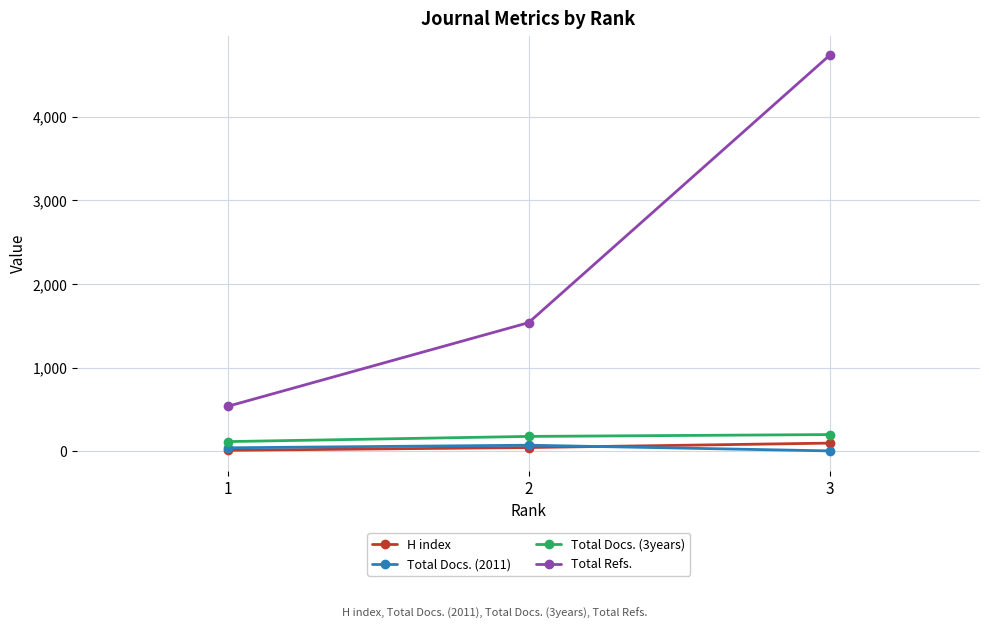

At how many categories does at least one series exceed 2679?

1